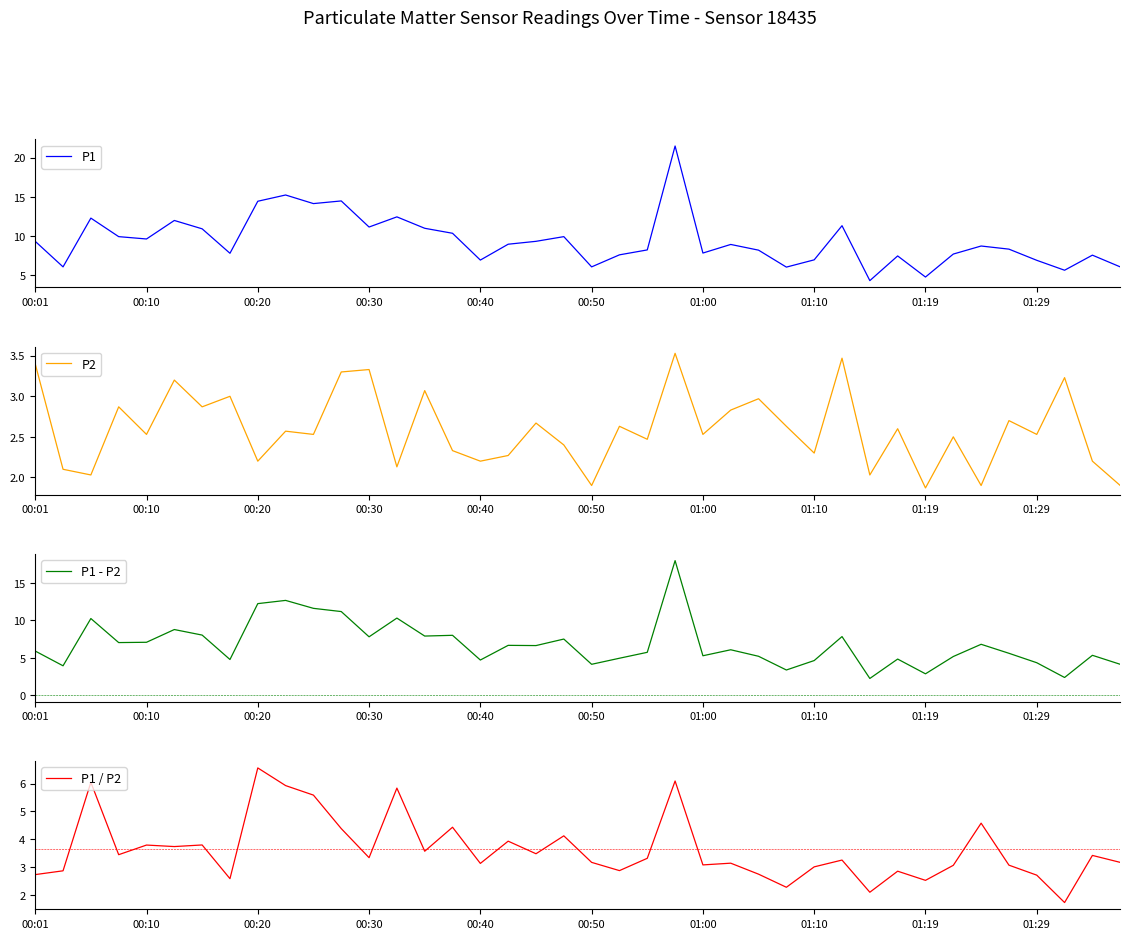

The P1 series shows 4.9 at 00:10. True or false?

False